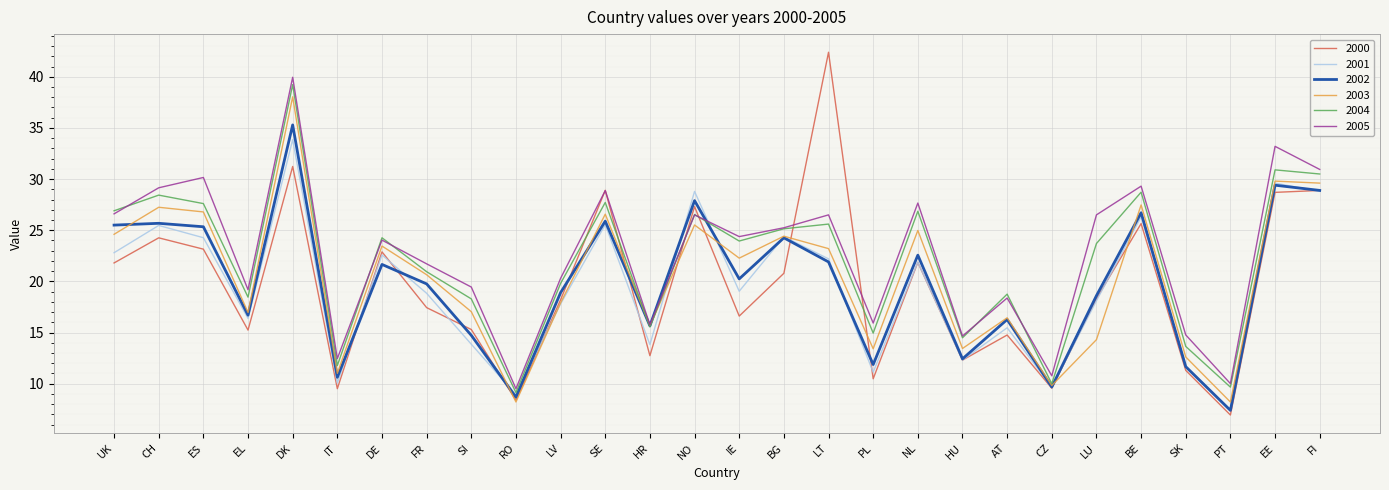

Which series ends up on top after the final intersection of 2000 and 2003?

2003